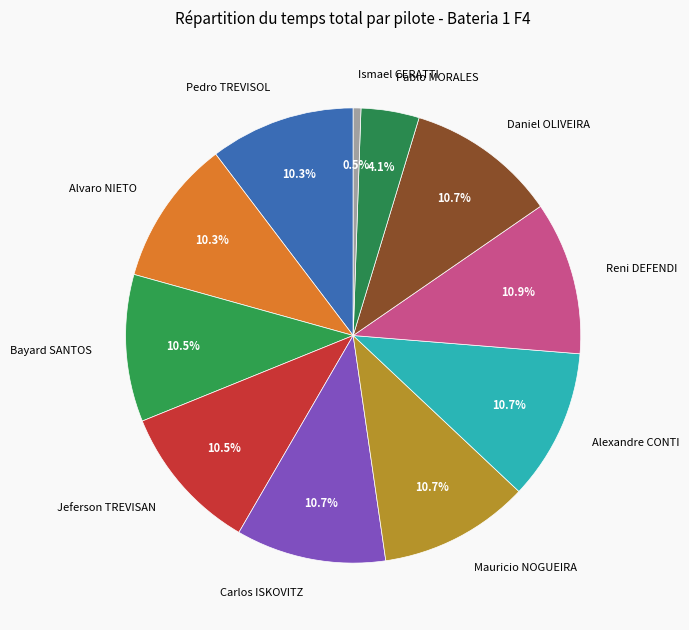

What is the ratio of the value at Jeferson TREVISAN to the value at Pedro TREVISOL?

1.0